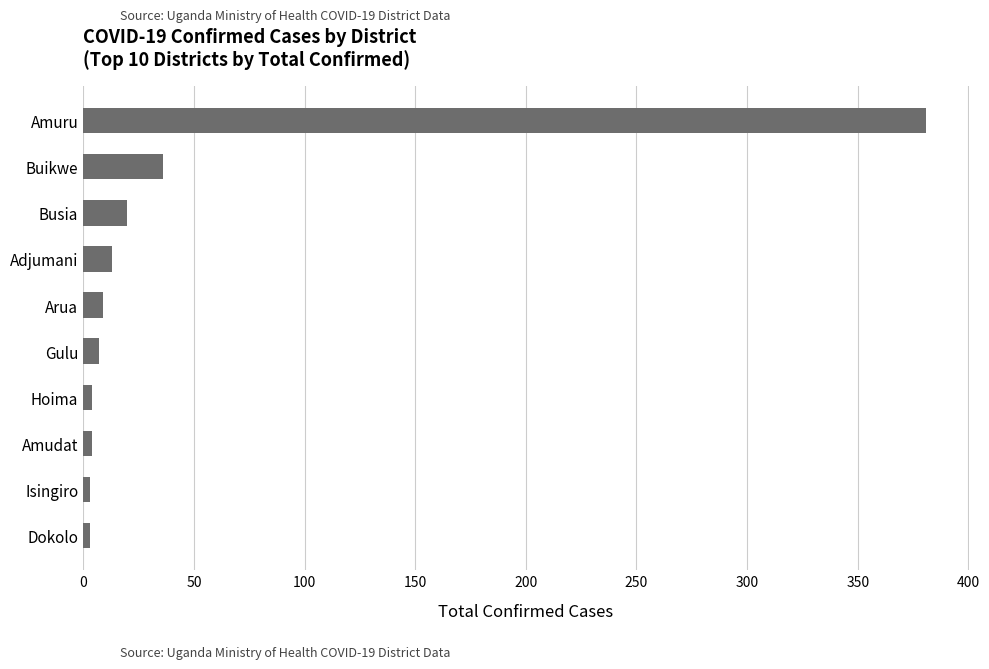

What is the label of the 10th bar from the bottom?

Amuru